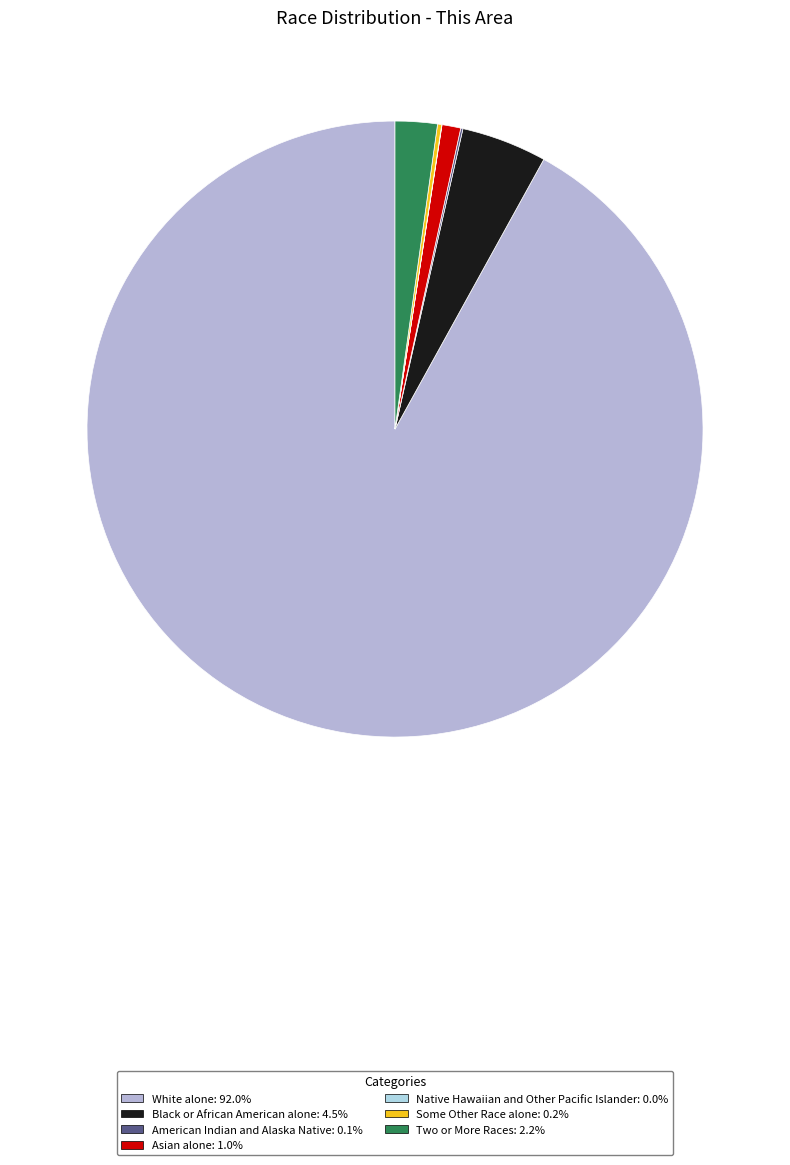

How many segments does this pie chart have?

7